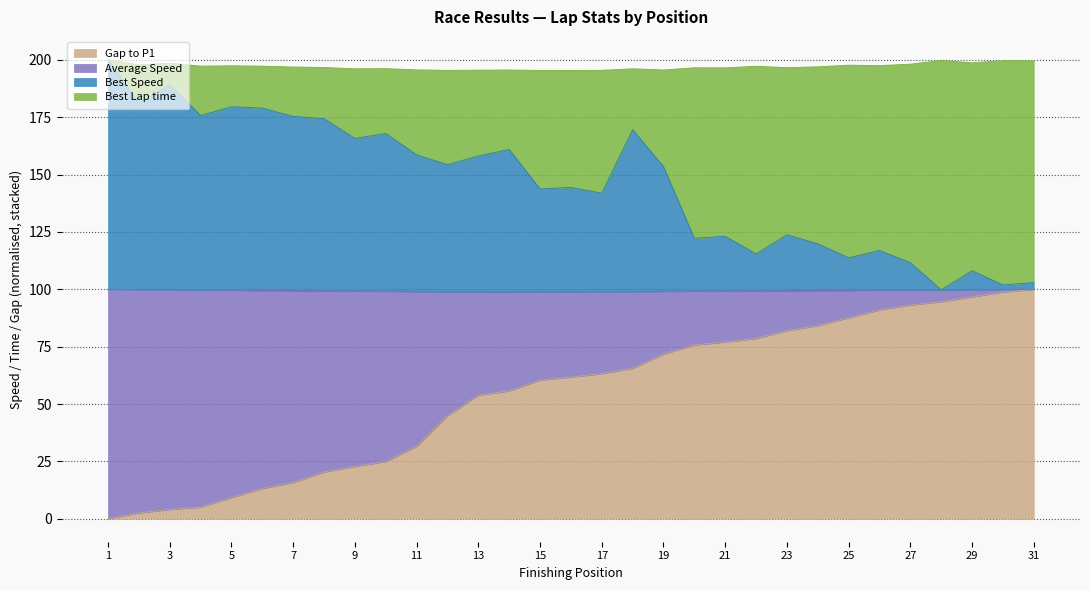

What is the total value across all series at 5?

197.4